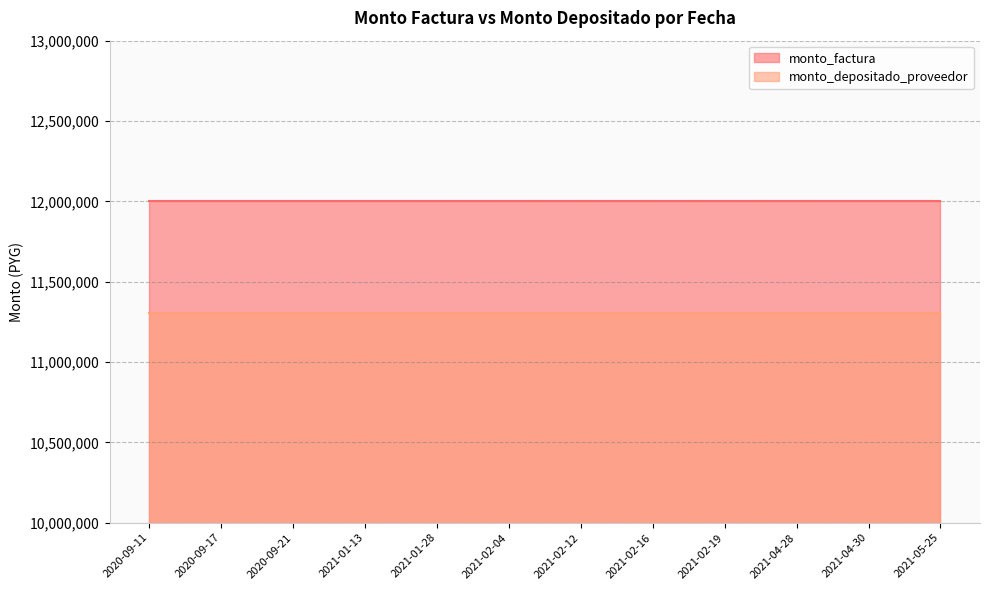

Is it true that monto_factura equals 12000000 at 2021-01-28?

True